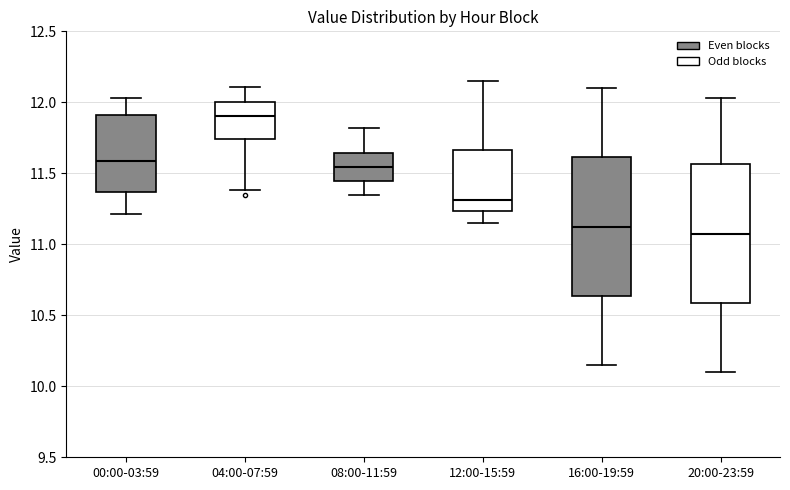

Which box has the highest median line?

04:00-07:59